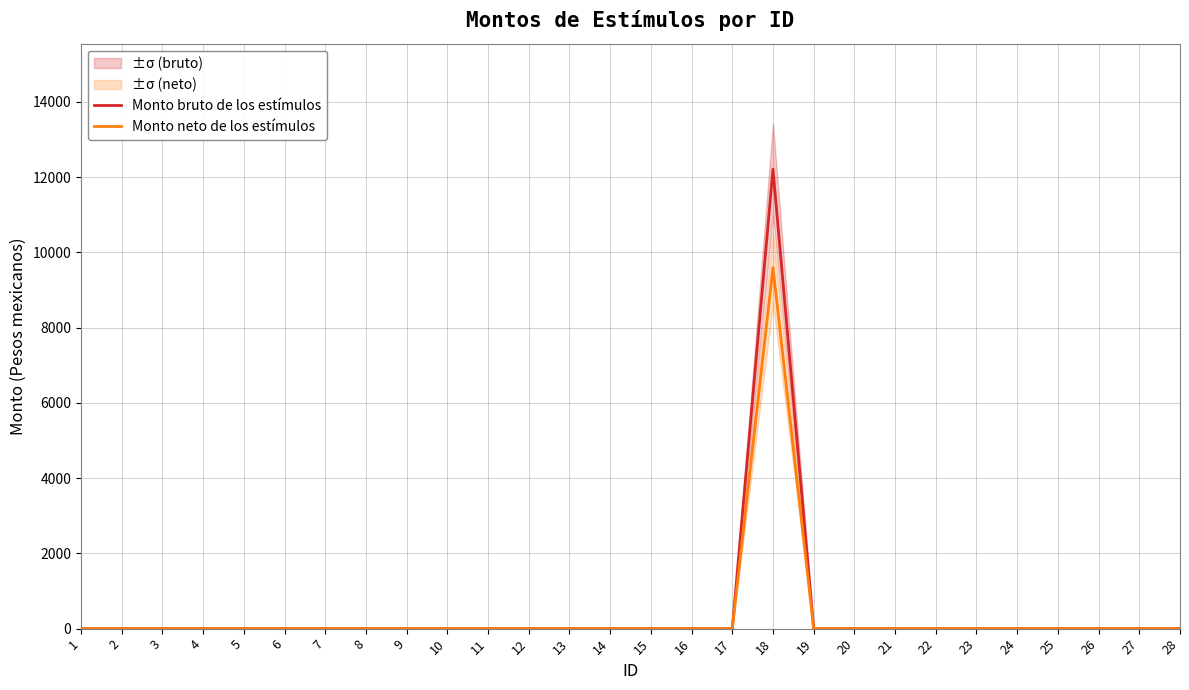

True or false: Monto bruto de los estímulos and Monto neto de los estímulos cross at least once.

False